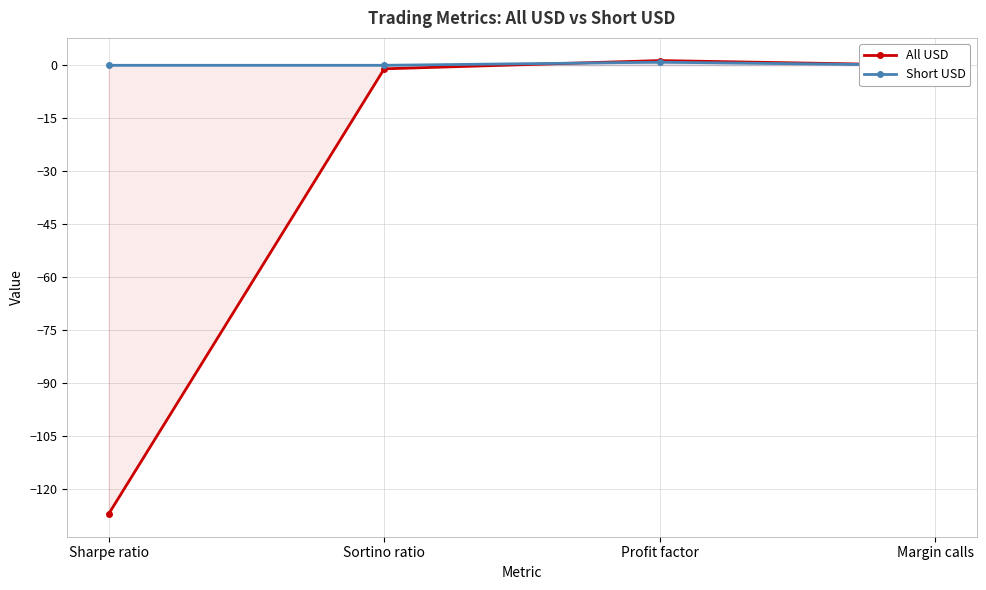

What is the difference between the maximum and minimum values in the All USD series?

128.5